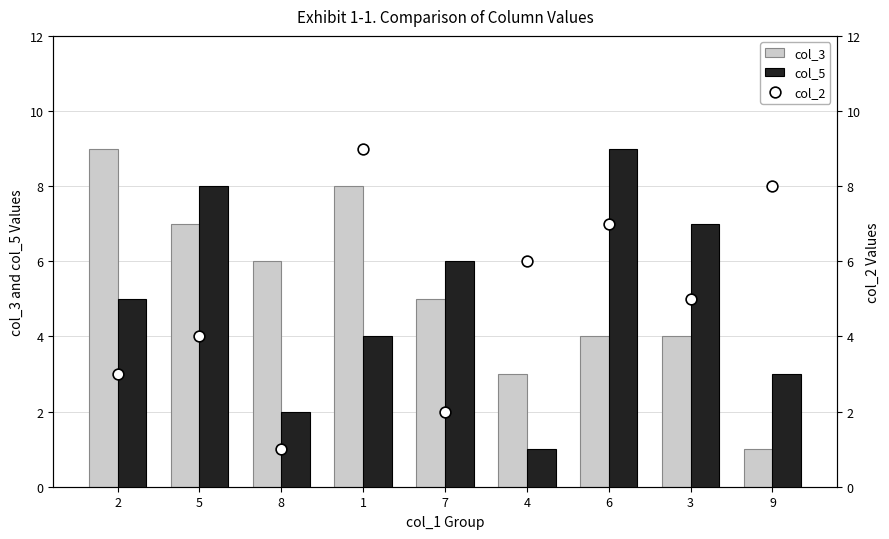

Which series reaches the minimum Y coordinate?

col_3